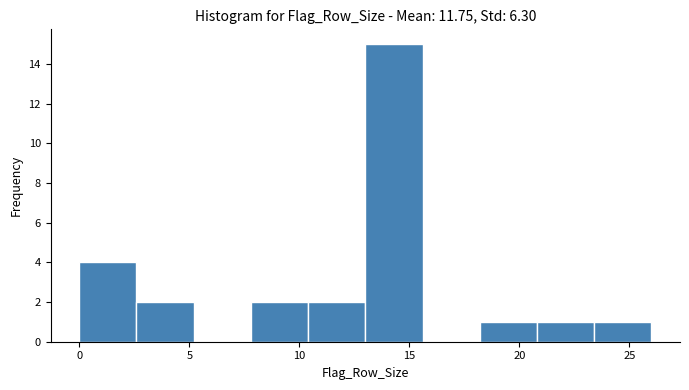

How tall is the bar that spans 23.4 to 26.0 on the x-axis? Neither the bar edges nor the heights are printed on the chart, so give them approximately, as read against the axes.

1